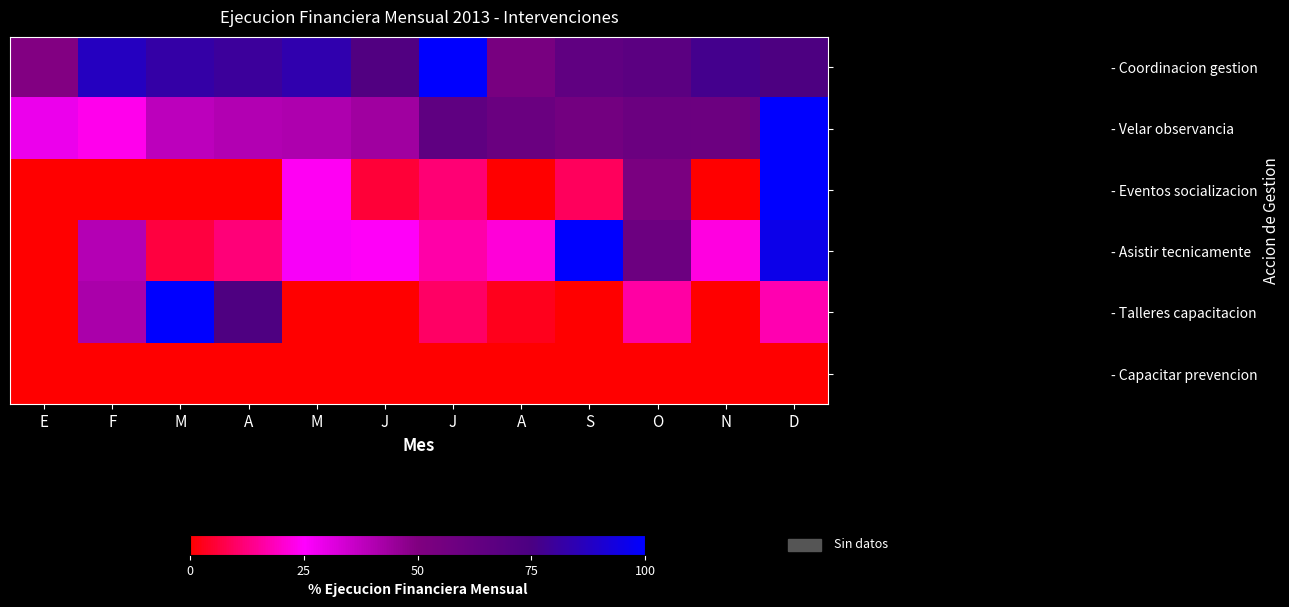

At which category is the sum across all series the highest?

D